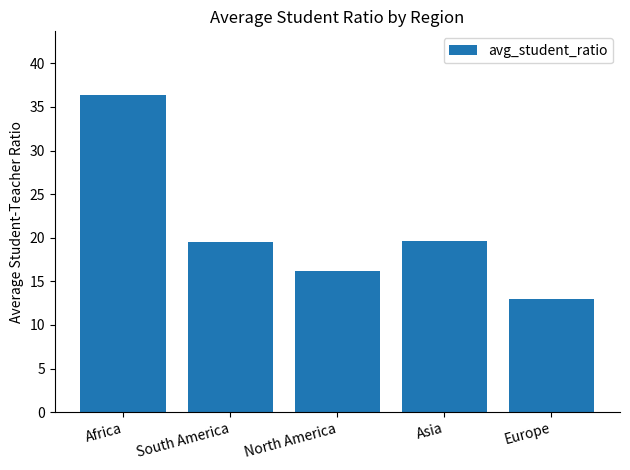

Approximately how many times larger is the value at North America compared to Europe?

1.2